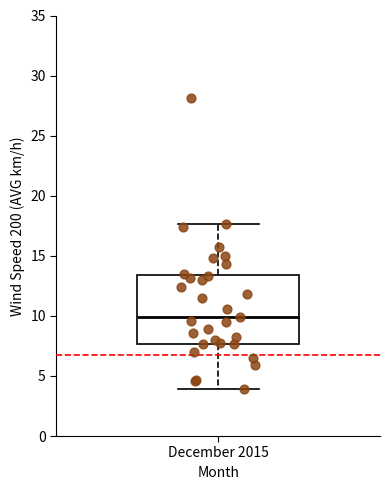

Transcribe this box plot: give where the median line is, the range the box spans, and where the two whiskers end, as read against the y-axis. The values are not printed on the chart, so give them approximately, as read against the axis.

median 10.0, box 7.5 to 13.5, whiskers 4.0 to 17.5